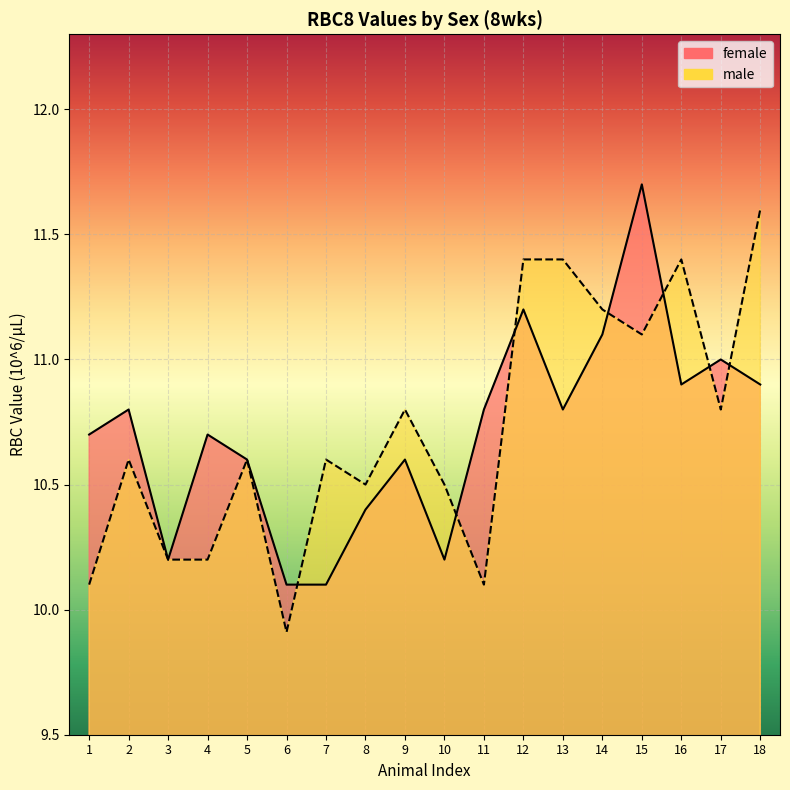

Which has a higher value, 3 or 11?

11